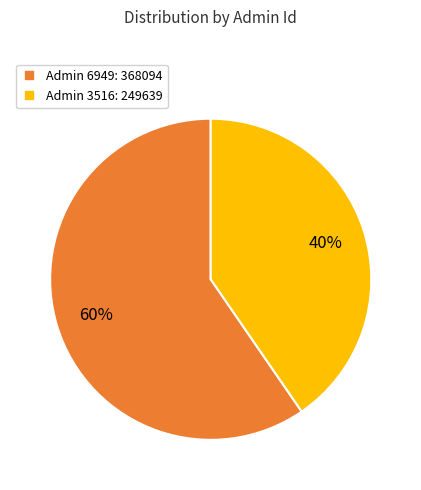

How many segments does this pie chart have?

2